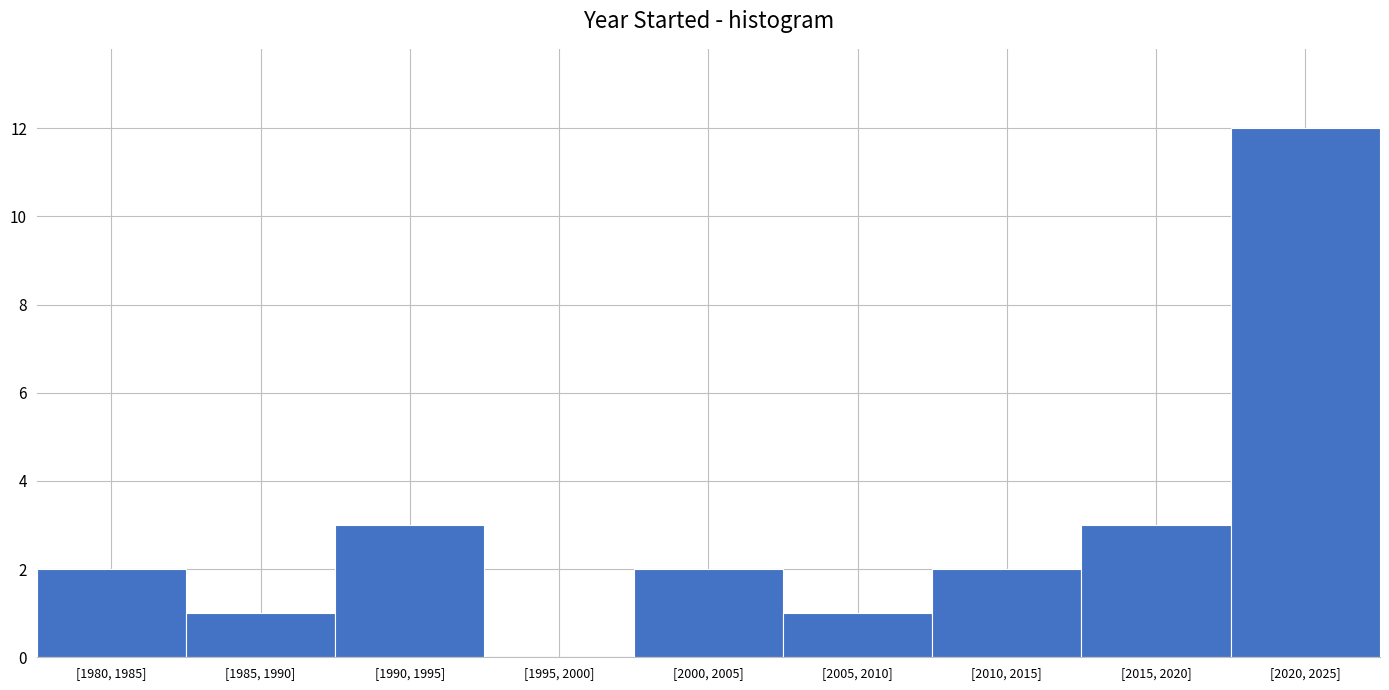

Reading left to right, transcribe all the data shown in this chart.

[1980, 1985]=2	[1985, 1990]=1	[1990, 1995]=3	[1995, 2000]=0	[2000, 2005]=2	[2005, 2010]=1	[2010, 2015]=2	[2015, 2020]=3	[2020, 2025]=12